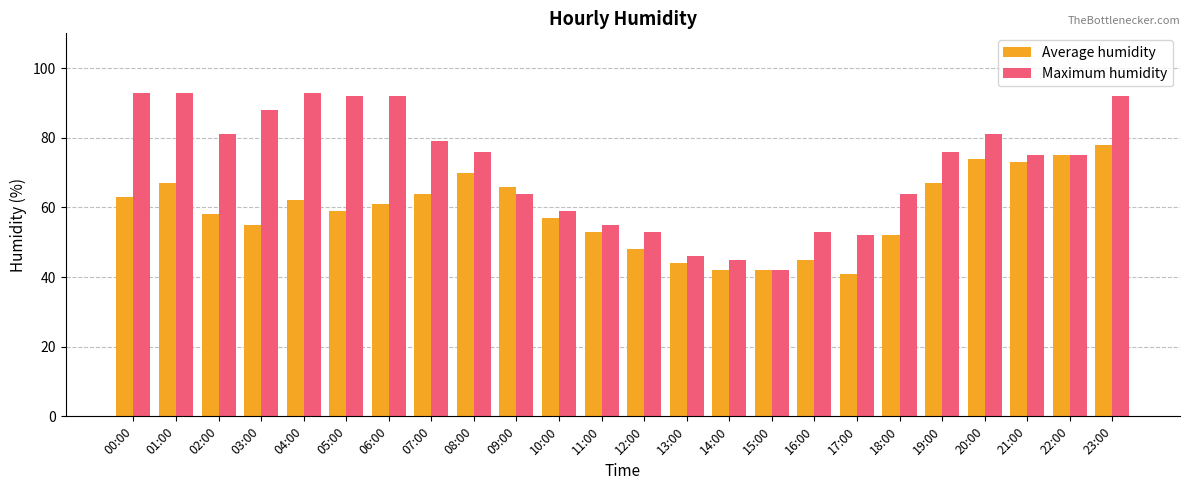

List the series in order of their peak value, highest first.

Maximum humidity, Average humidity